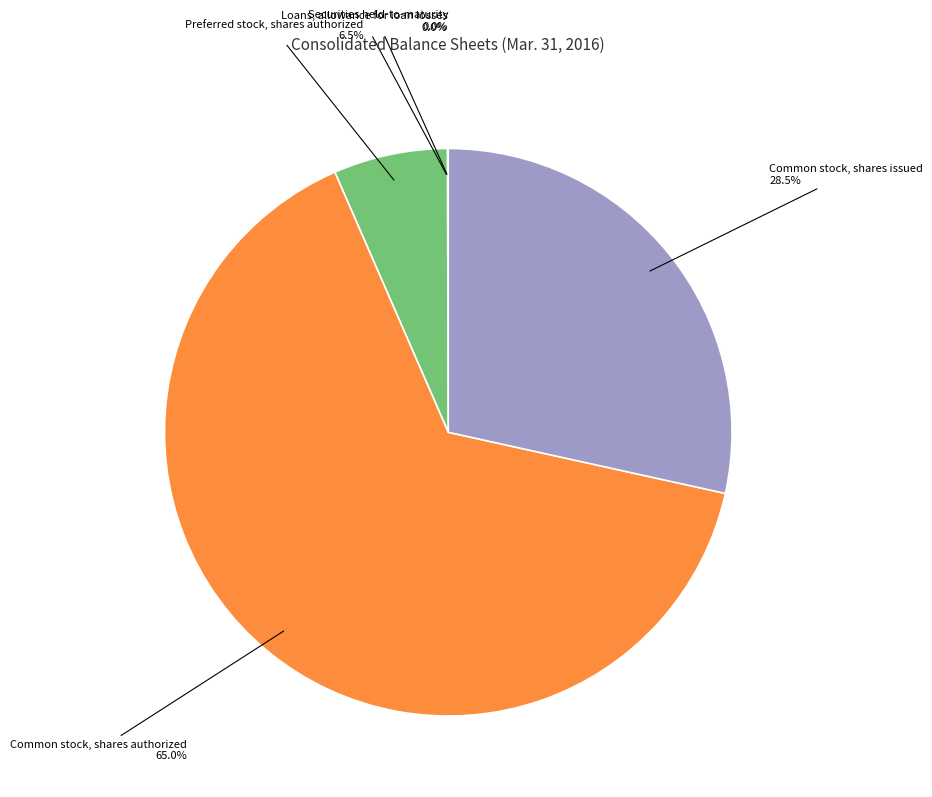

Does any single category account for the majority?

Yes